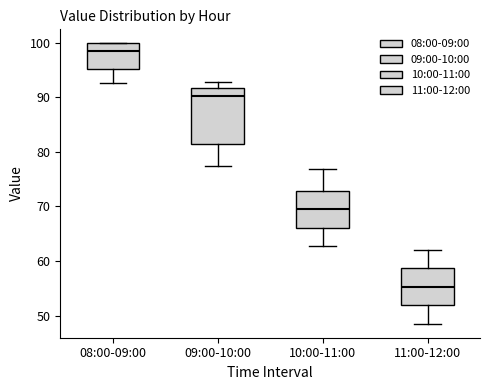

Reading left to right, transcribe this box plot: for each box, give where its median line is, the range the box spans, and where its two whiskers end, as read against the y-axis. The values are not printed on the chart, so give them approximately, as read against the axis.

08:00-09:00: median 99, box 95 to 100, whiskers 93 to 100
09:00-10:00: median 90, box 82 to 92, whiskers 78 to 93
10:00-11:00: median 70, box 66 to 73, whiskers 63 to 77
11:00-12:00: median 55, box 52 to 59, whiskers 49 to 62